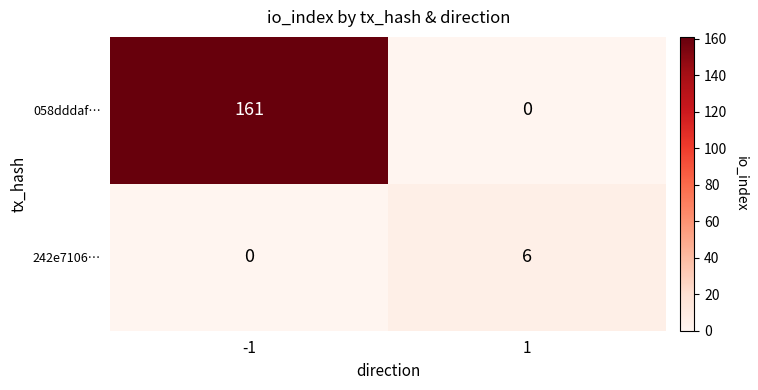

True or false: 058dddaf… has a value of 88 at -1.

False